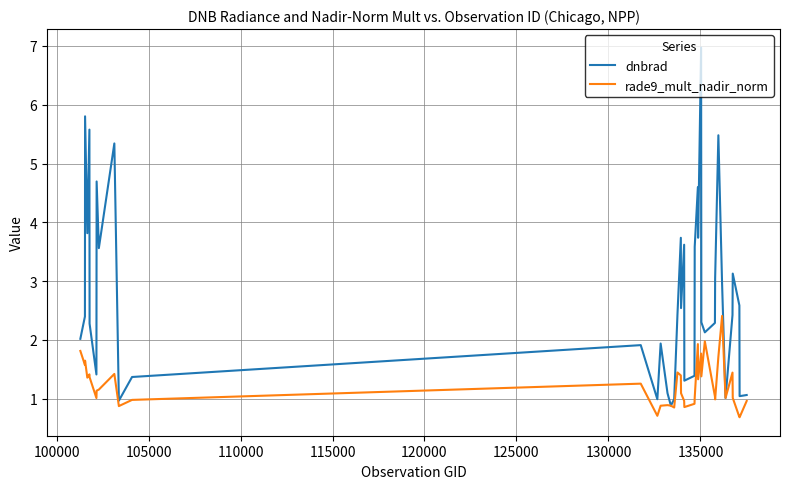

Which series has the largest total across all categories?

dnbrad